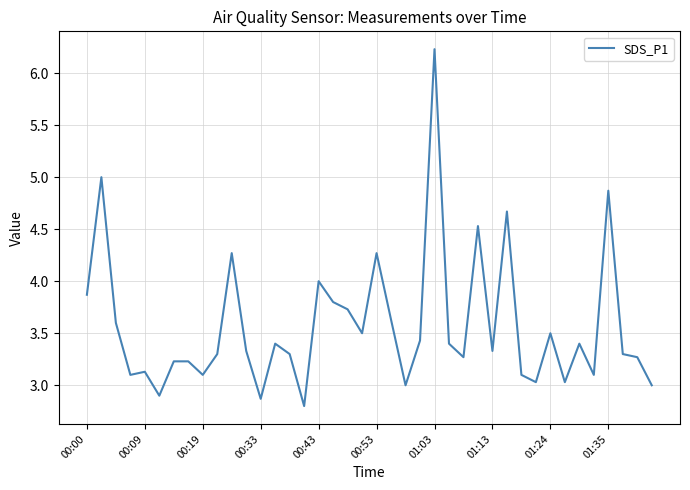

What is the minimum value shown in the chart?

2.8